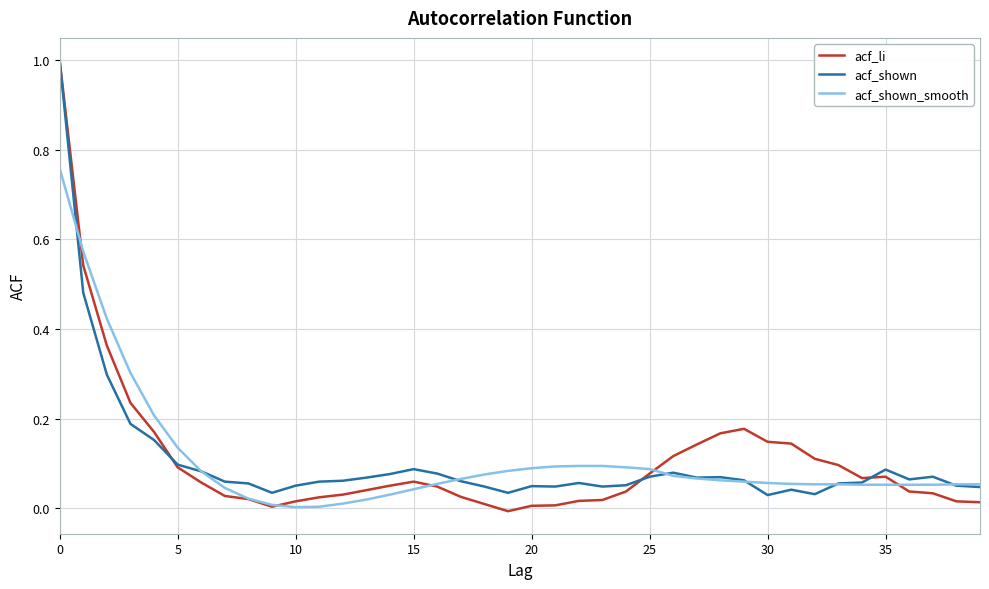

Which series has the widest spread of values?

acf_li